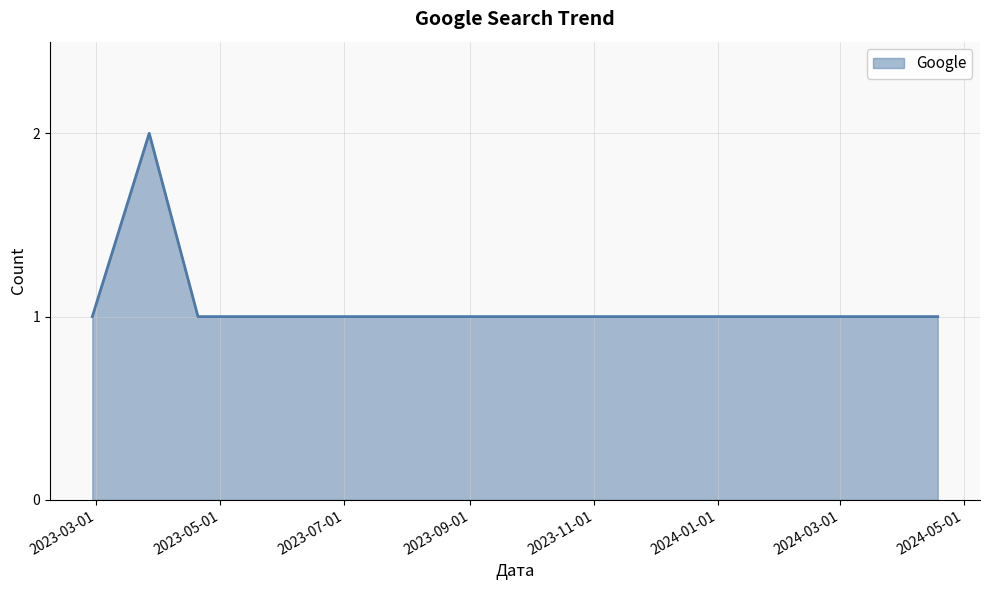

What is the sum of all values?

6